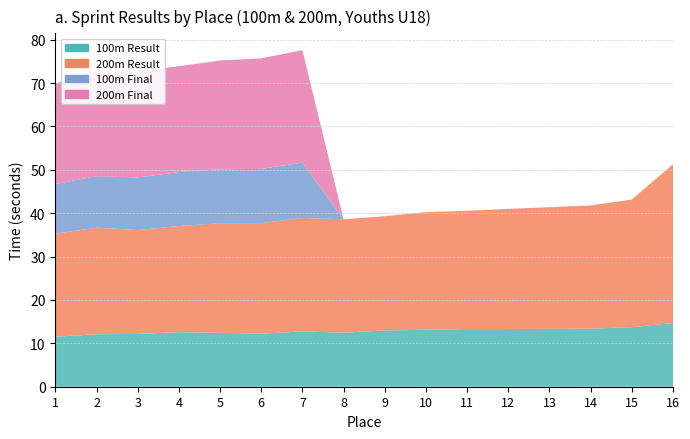

True or false: 200m Result and 100m Result intersect in this chart.

False